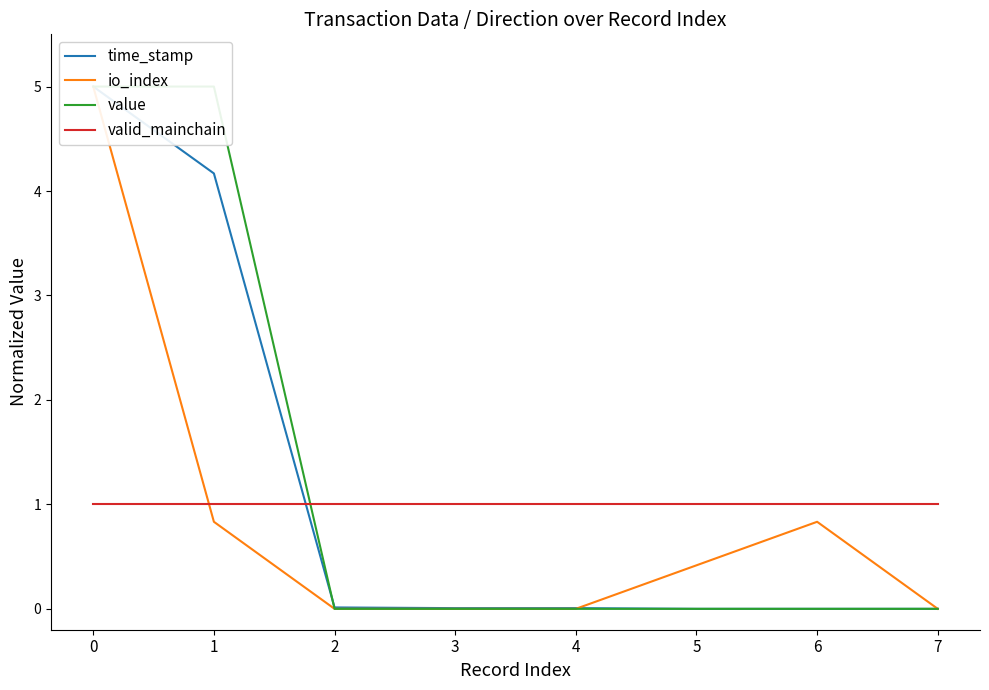

Reading right to left, extract all data points from this chart.

time_stamp: 7=0.0	6=0.0	5=0.0	4=0.0	3=0.0	2=0.0	1=4.2	0=5.0
io_index: 7=0.0	6=0.8	5=0.4	4=0.0	3=0.0	2=0.0	1=0.8	0=5.0
value: 7=0.0	6=0.0	5=0.0	4=0.0	3=0.0	2=0.0	1=5.0	0=5.0
valid_mainchain: 7=1.0	6=1.0	5=1.0	4=1.0	3=1.0	2=1.0	1=1.0	0=1.0